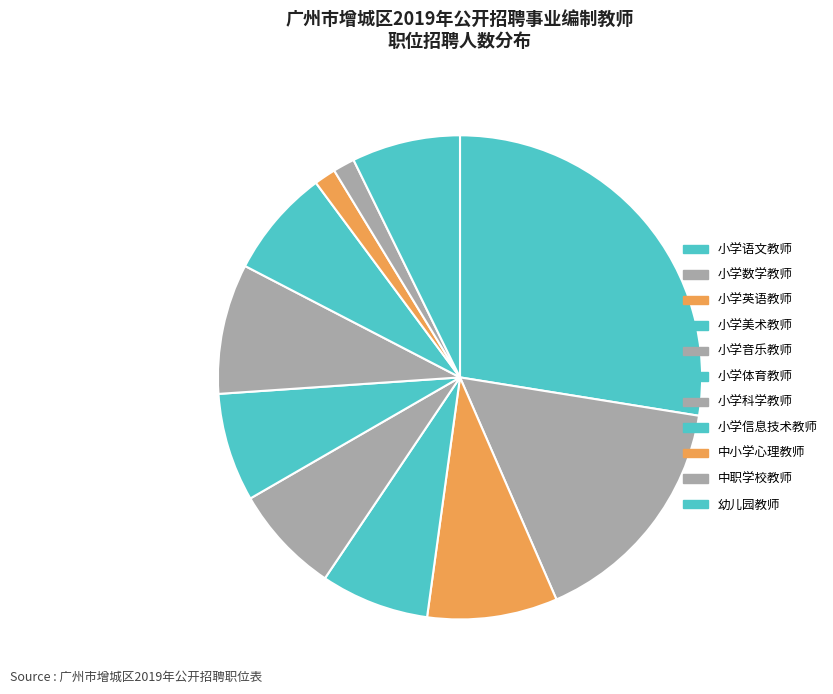

Count the number of slices in the pie.

11